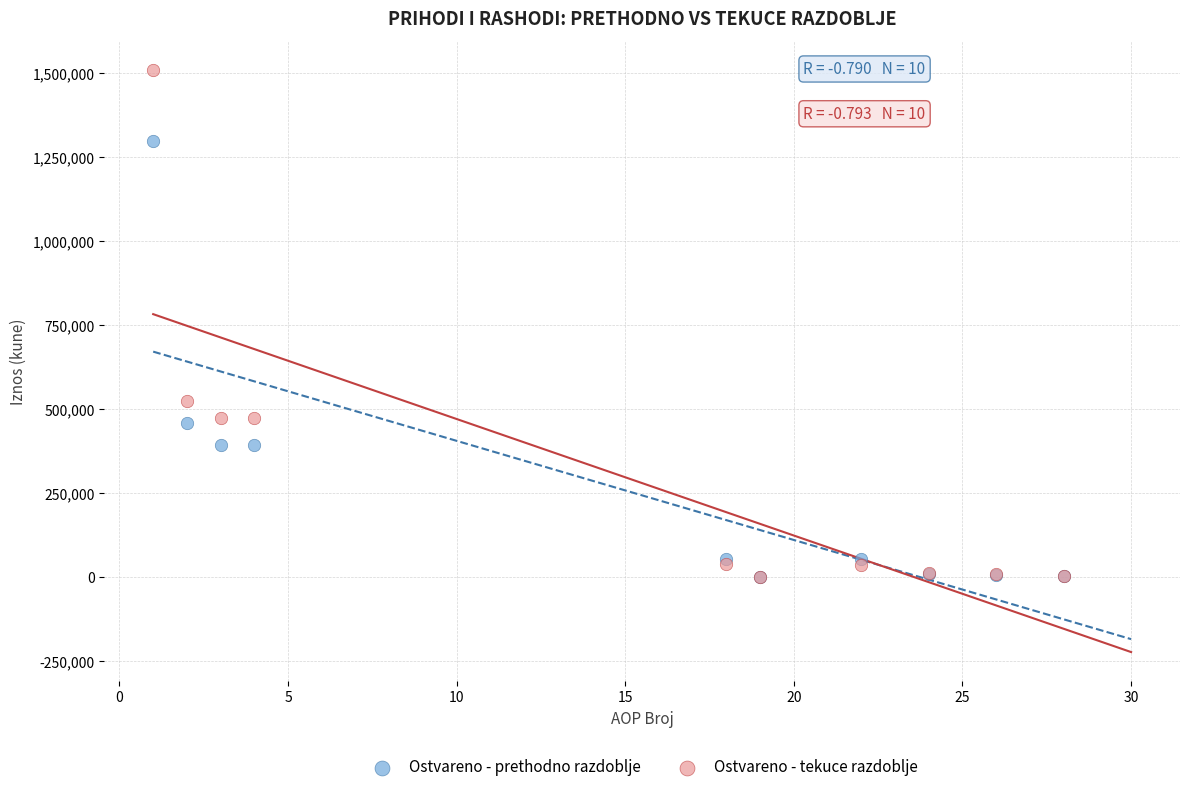

In the Ostvareno - prethodno razdoblje series, what Y value is closest to 649425?

458264